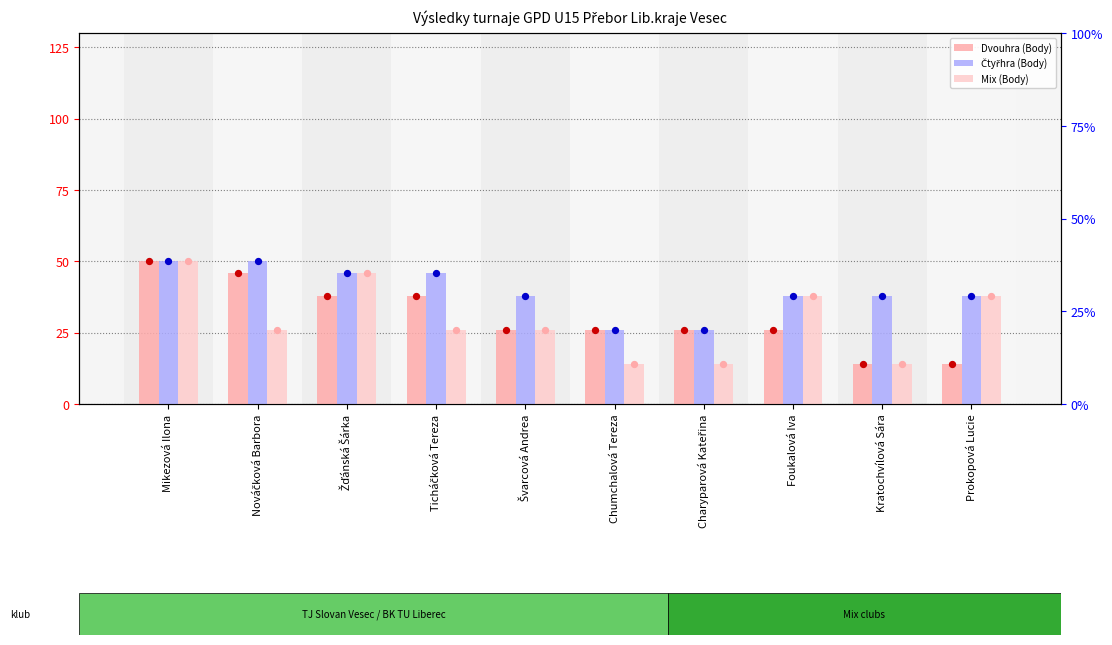

Which series has the largest total across all categories?

Čtyřhra (Body)